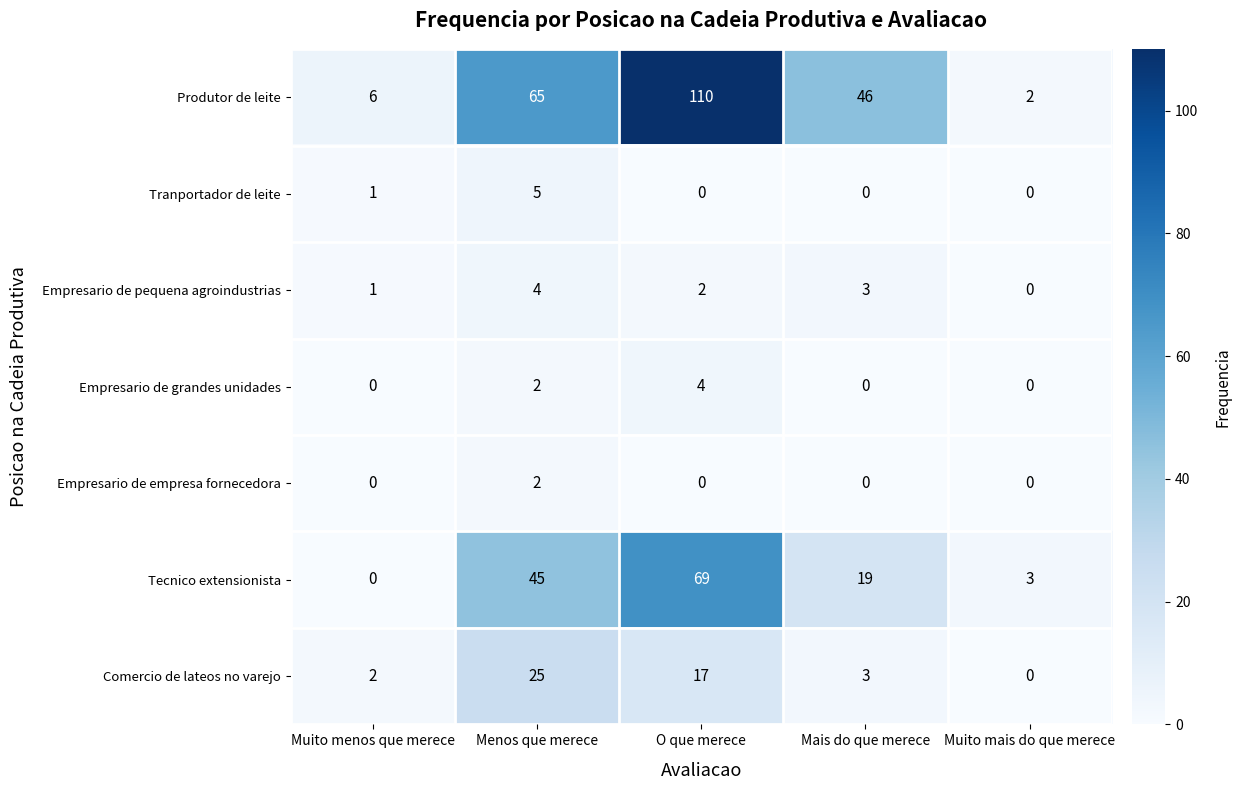

At which category is the sum across all series the highest?

O que merece